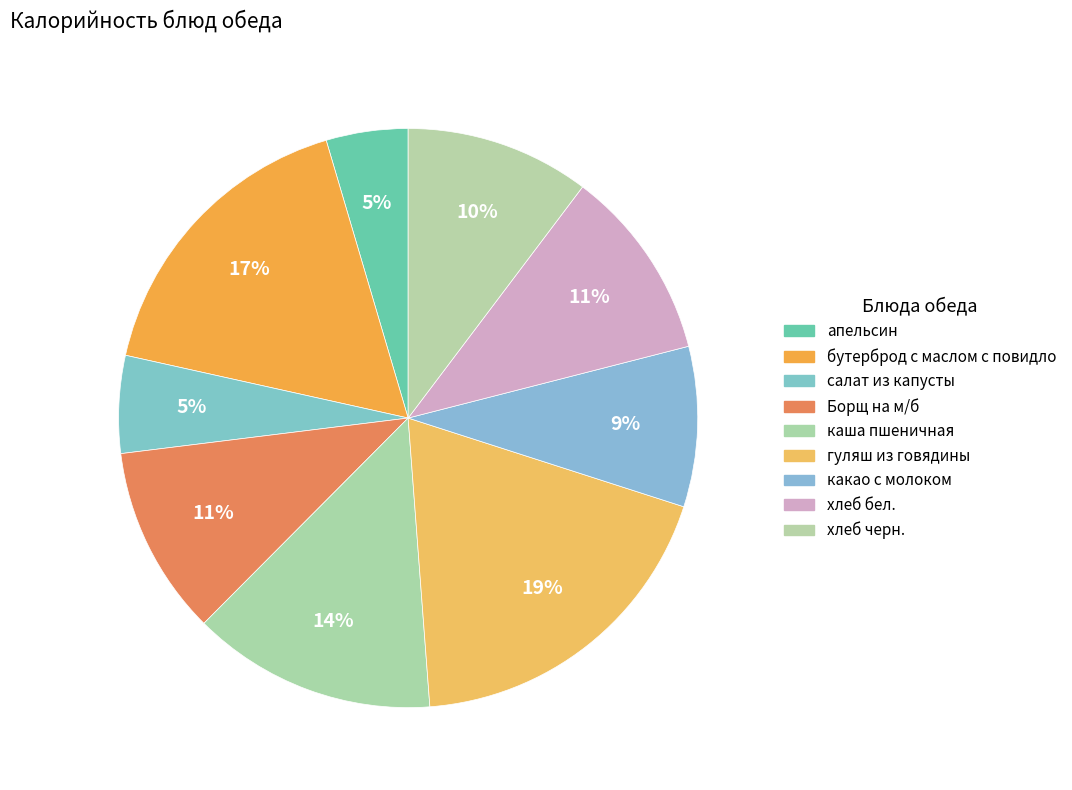

The апельсин slice represents 10% of the pie. True or false?

False